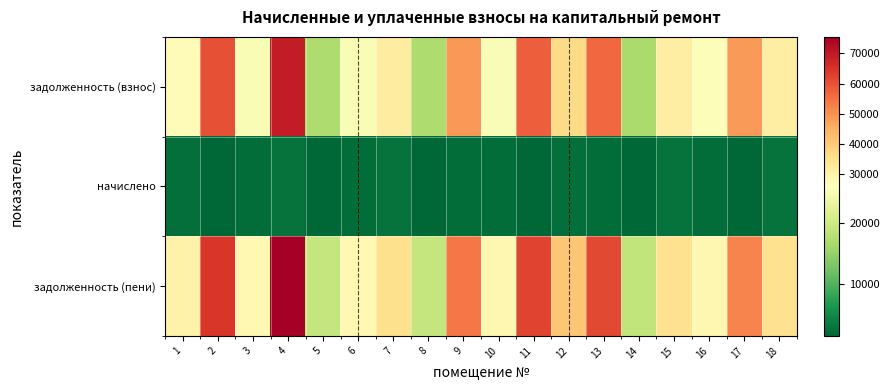

At how many categories does at least one series exceed 28903?

11